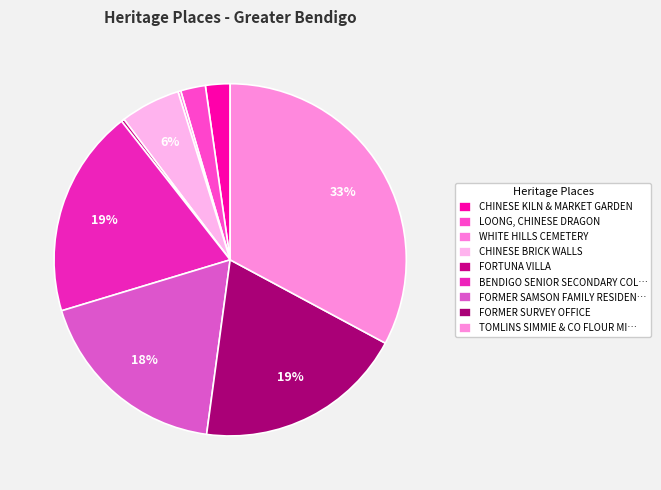

What is the largest slice in the pie chart?

TOMLINS SIMMIE & CO FLOUR MILL